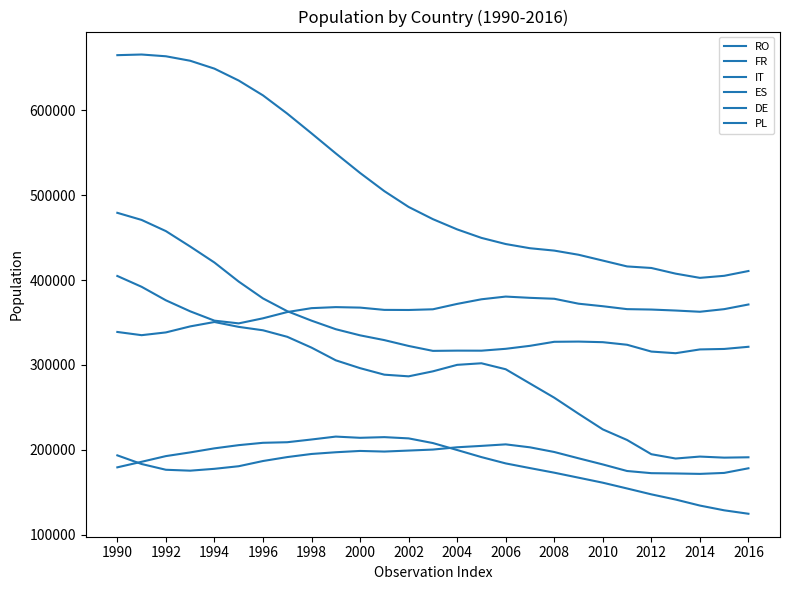

Is this an area chart (filled region under the line)?

No